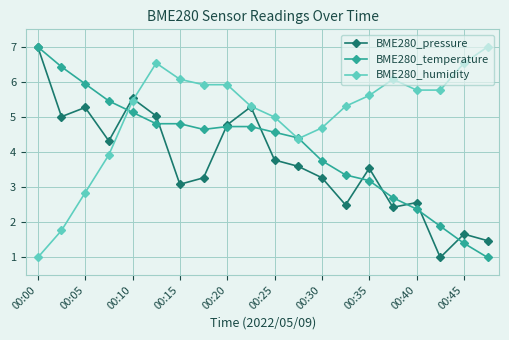

At how many categories does at least one series exceed 3?

20